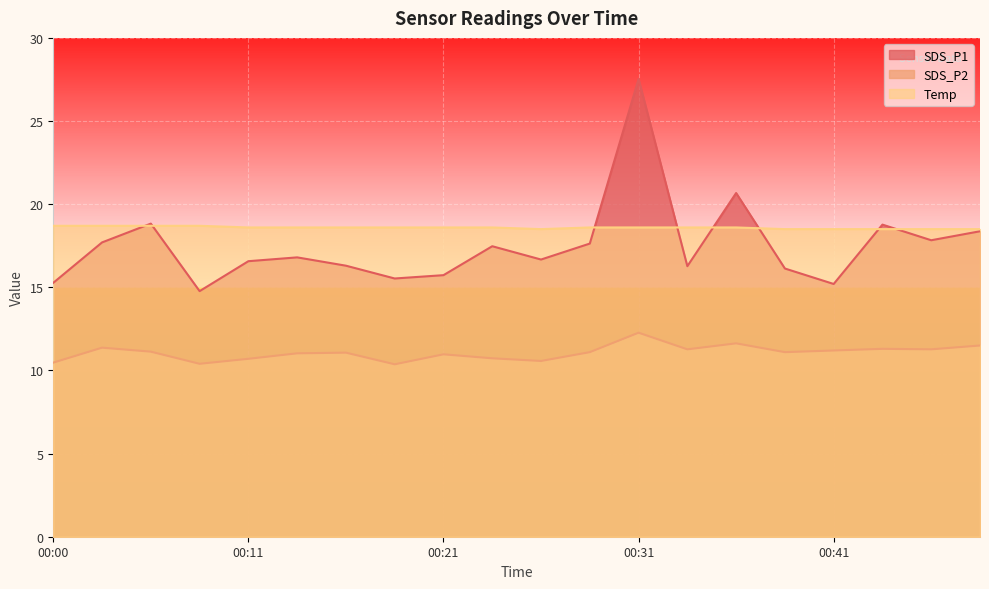

At which category does Temp reach its first local valley?

00:26